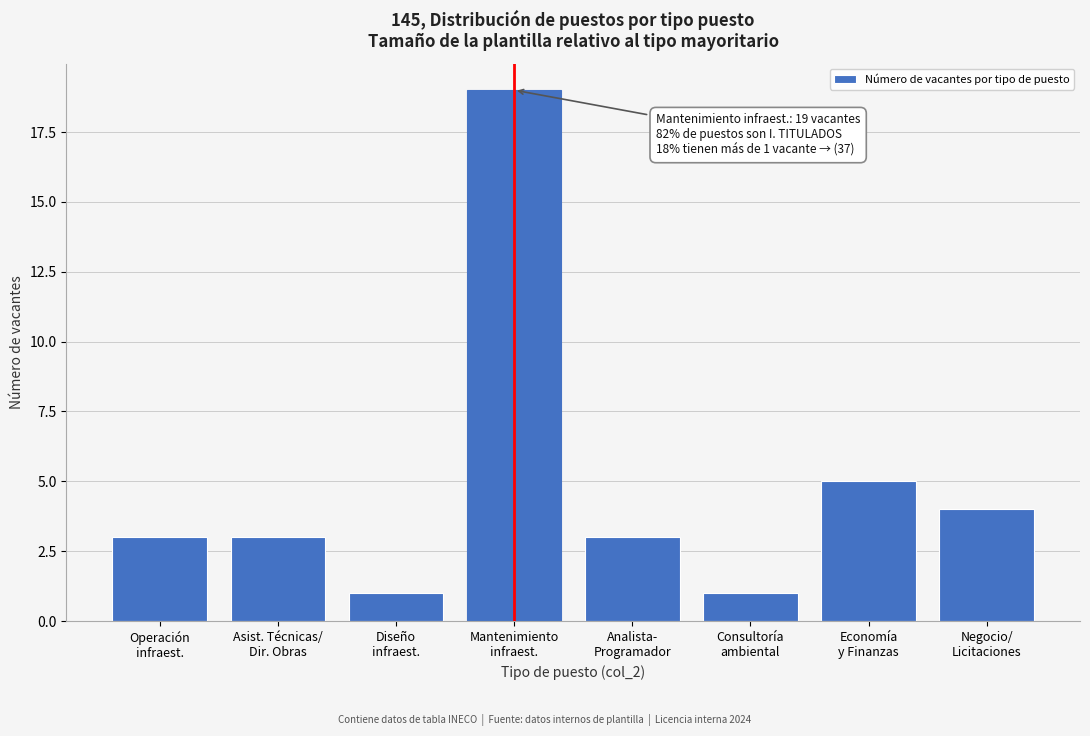

Reading left to right, list all the values displayed in this chart.

3	3	1	19	3	1	5	4